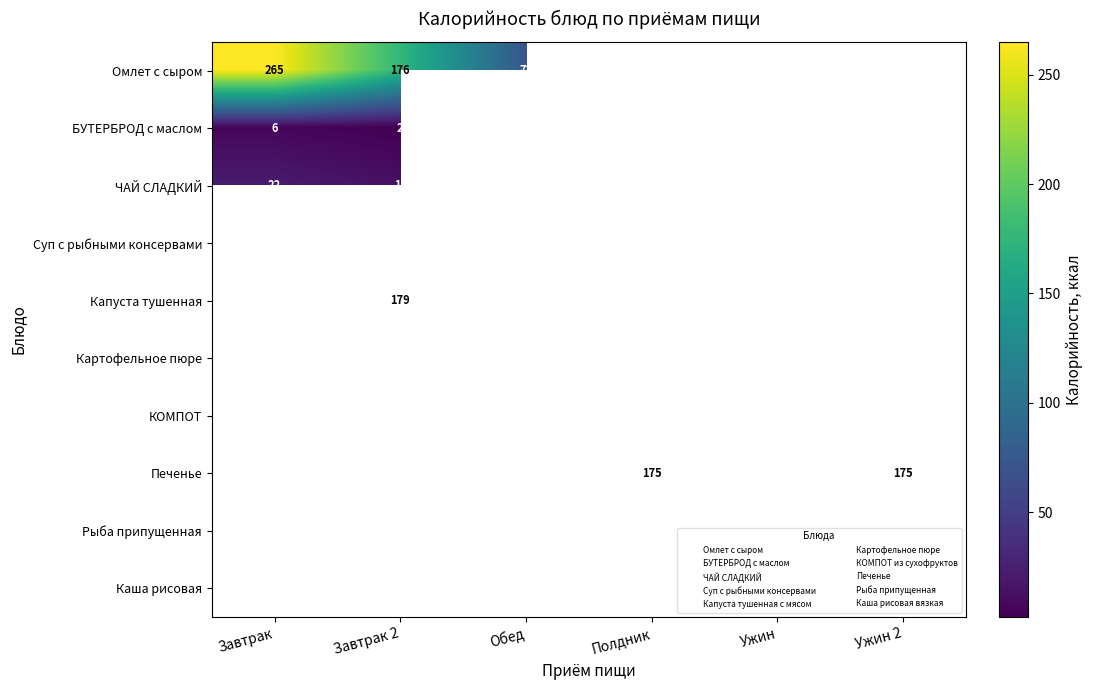

Rank the categories by Рыба припущенная value from highest to lowest.

Завтрак, Завтрак 2, Обед, Полдник, Ужин, Ужин 2